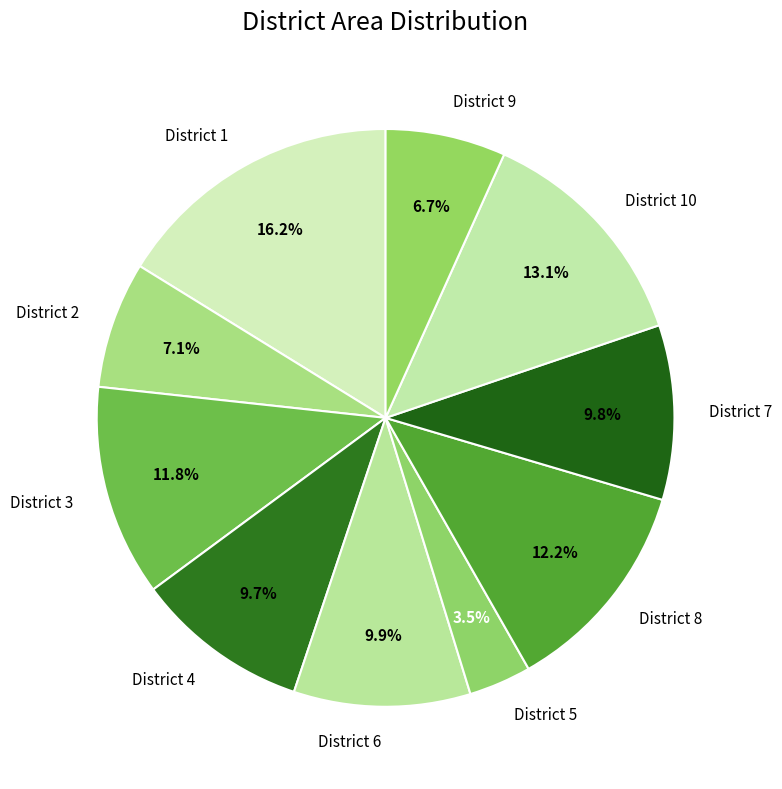

Approximately how many times larger is the value at District 5 compared to District 2?

0.5